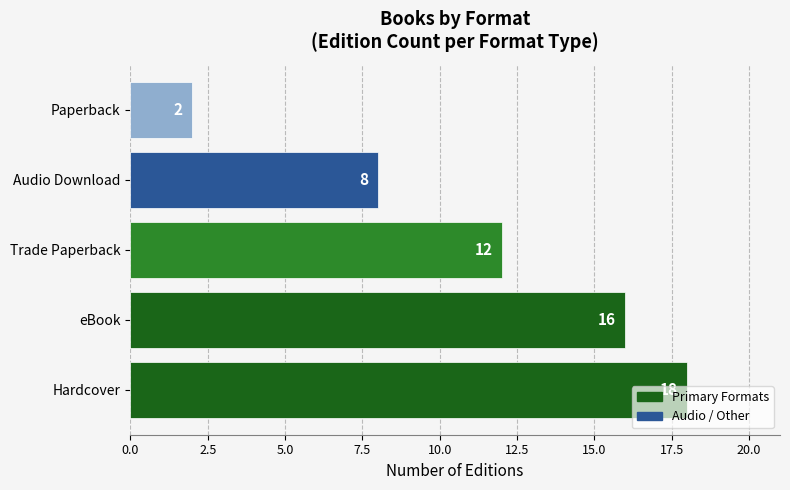

Which label corresponds to the smallest value in the chart?

Paperback